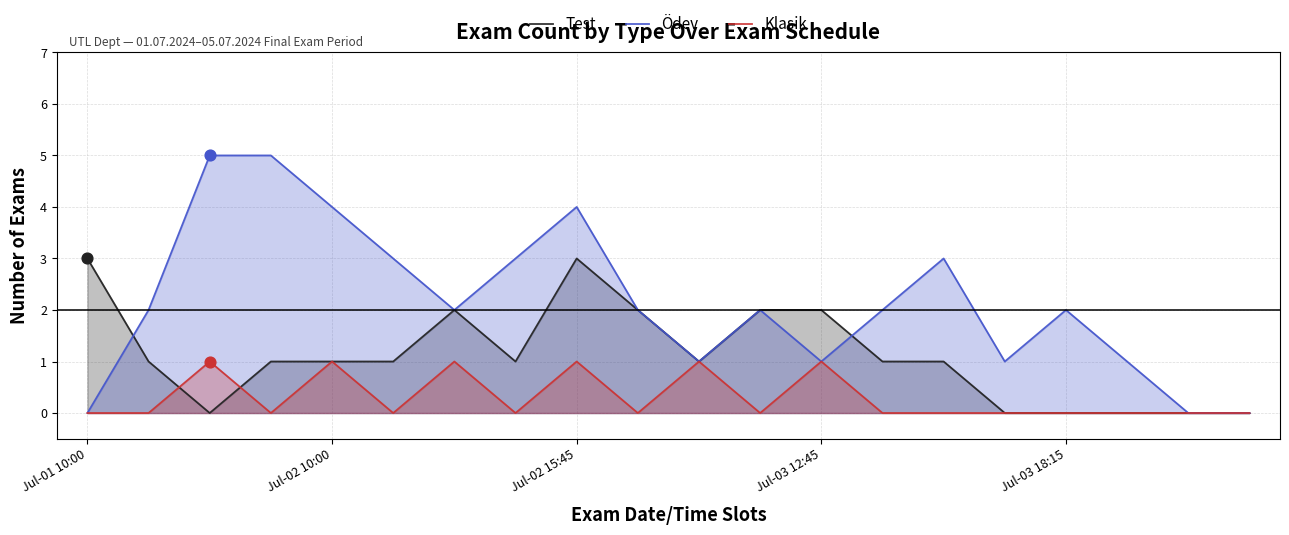

At how many categories does at least one series exceed 2?

8